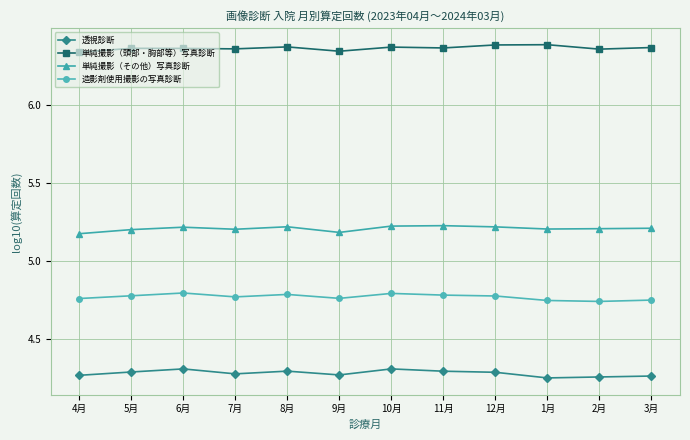

The 透視診断 series shows 4.3 at 10月. True or false?

True